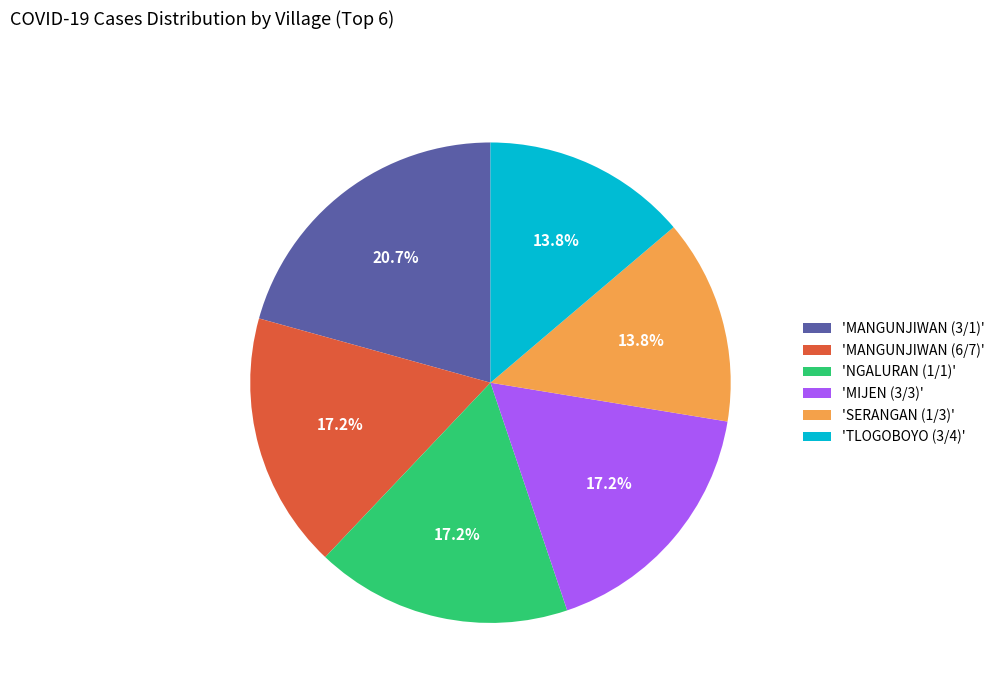

How many segments does this pie chart have?

6